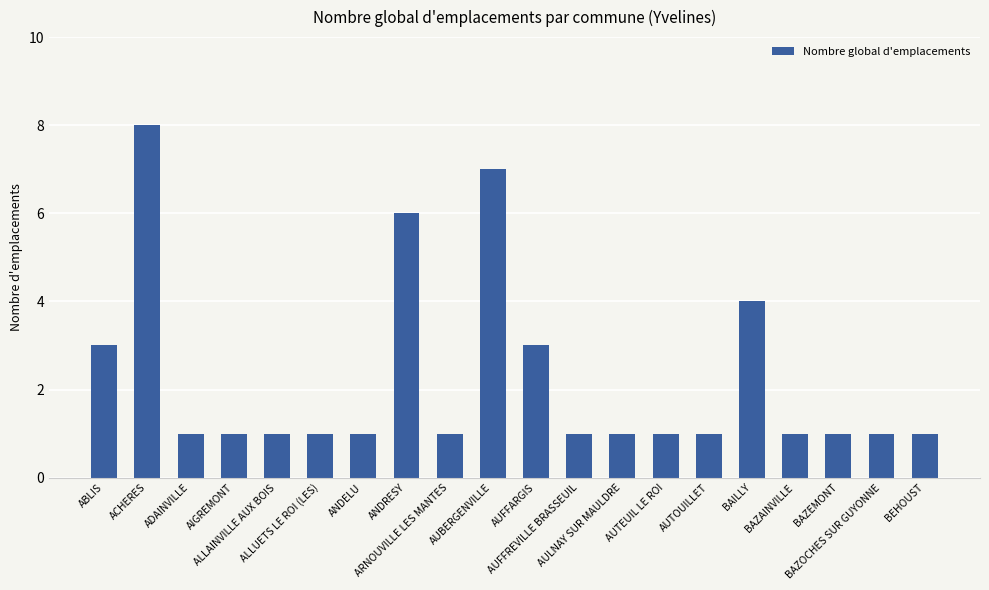

What is the average value?

2